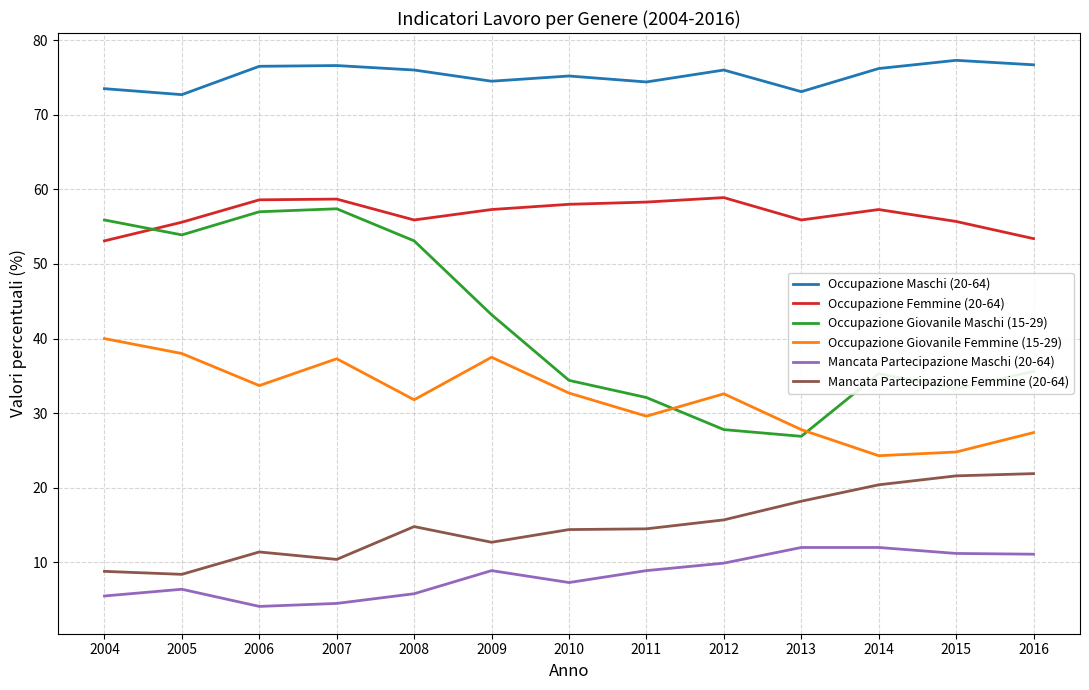

True or false: Occupazione Femmine (20-64) and Occupazione Maschi (20-64) cross at least once.

False